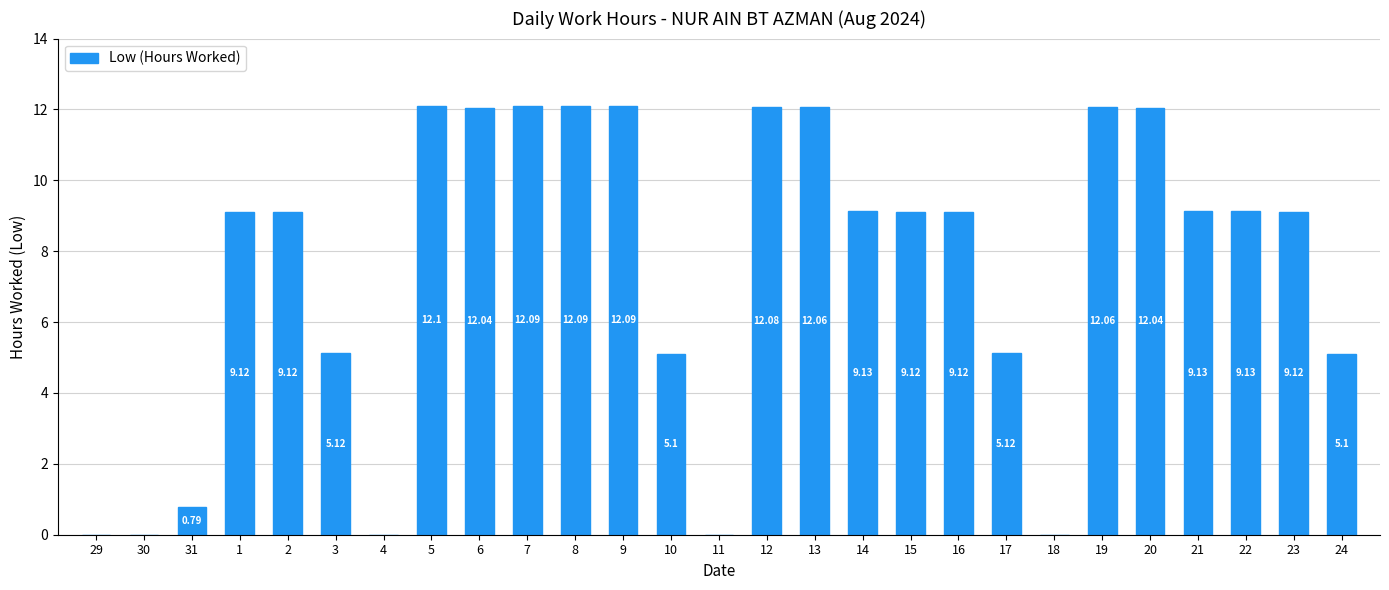

At which category does the chart reach its peak across all series?

5